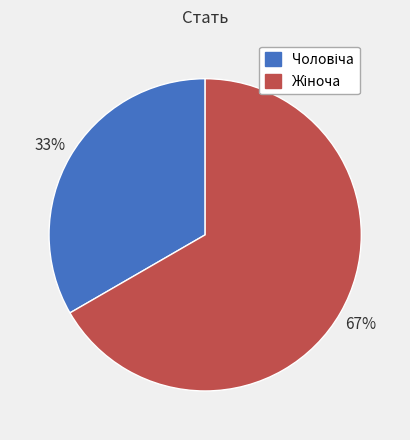

Is there a majority slice in this chart?

Yes